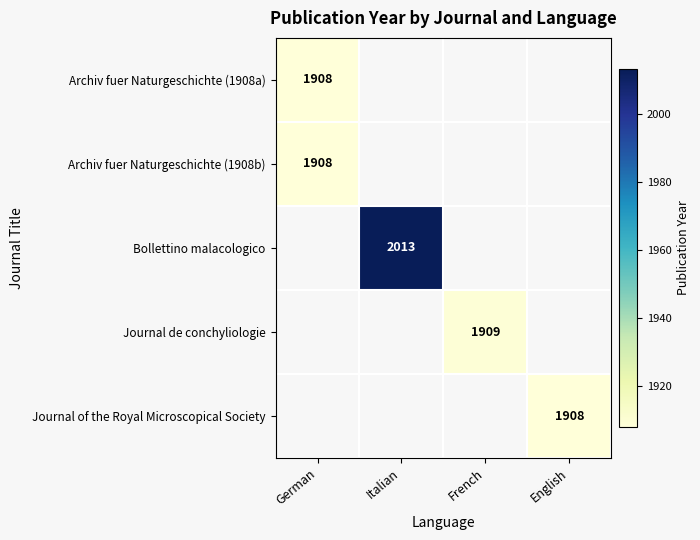

Count the number of categories in the chart.

4